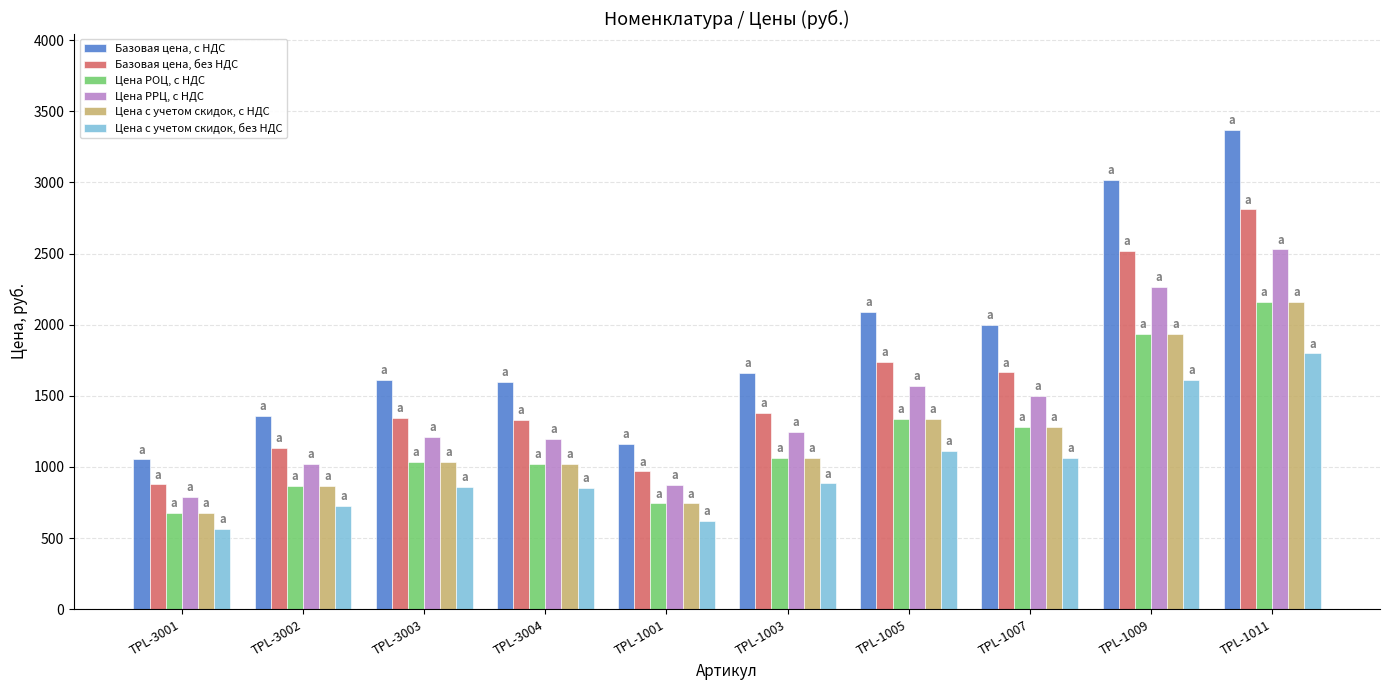

What is the lowest value of the Базовая цена, с НДС series?

1053.1